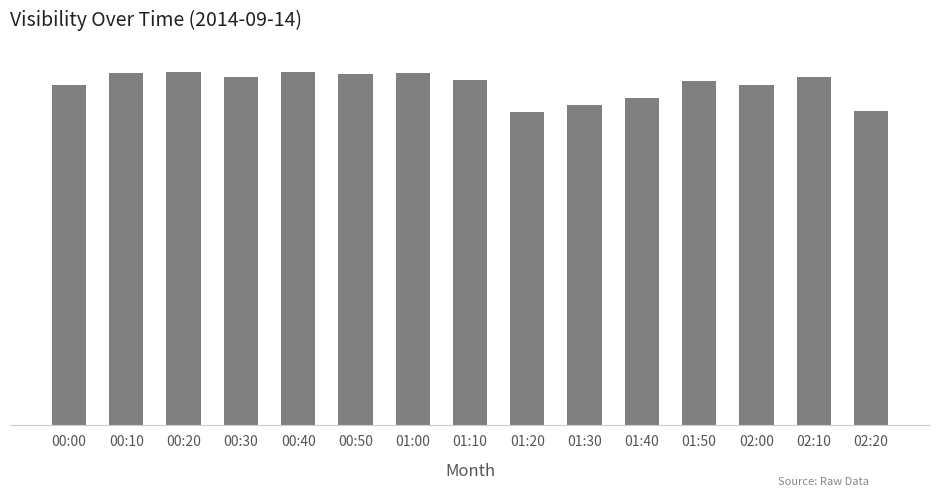

Reading right to left, transcribe all the data shown in this chart.

44462	49206	48017	48667	46214	45305	44265	48773	49754	49642	49971	49159	49928	49735	48108